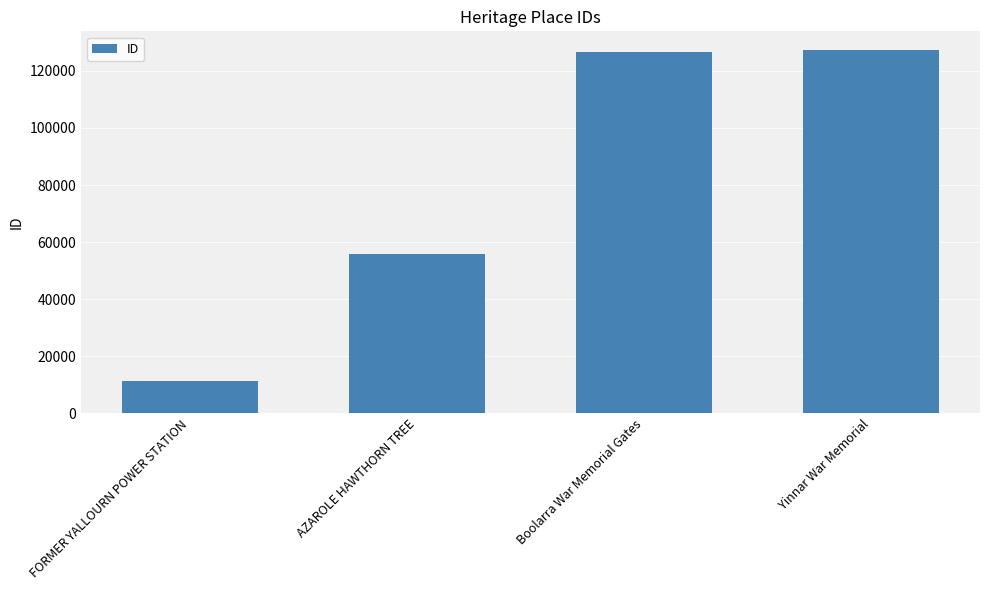

Reading left to right, what are all the values shown in this chart?

11491	55874	126478	127489